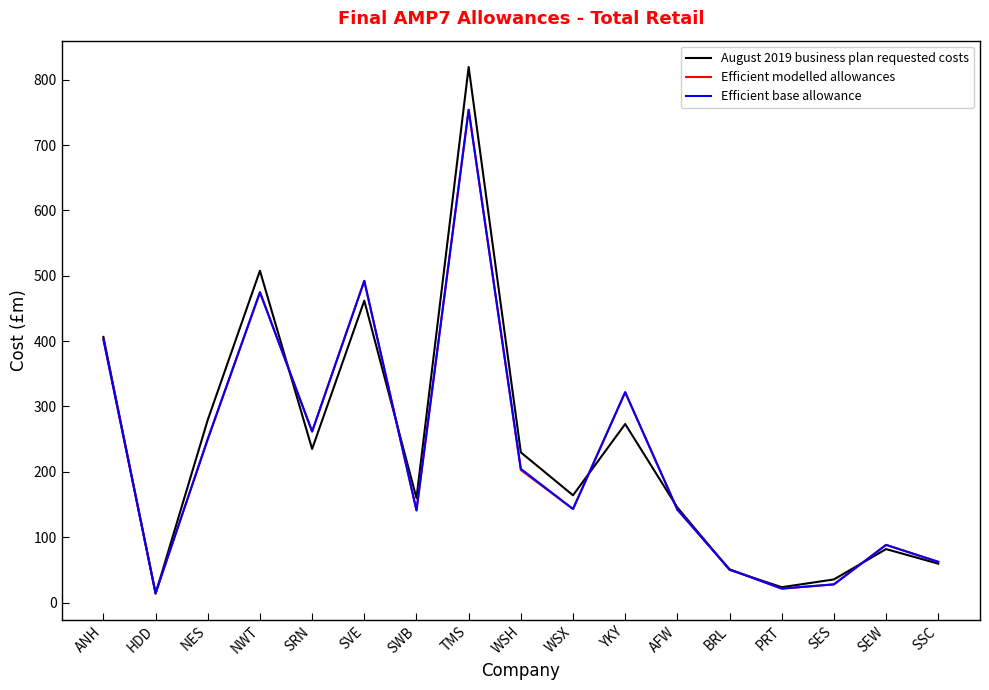

Which series has the widest spread of values?

August 2019 business plan requested costs